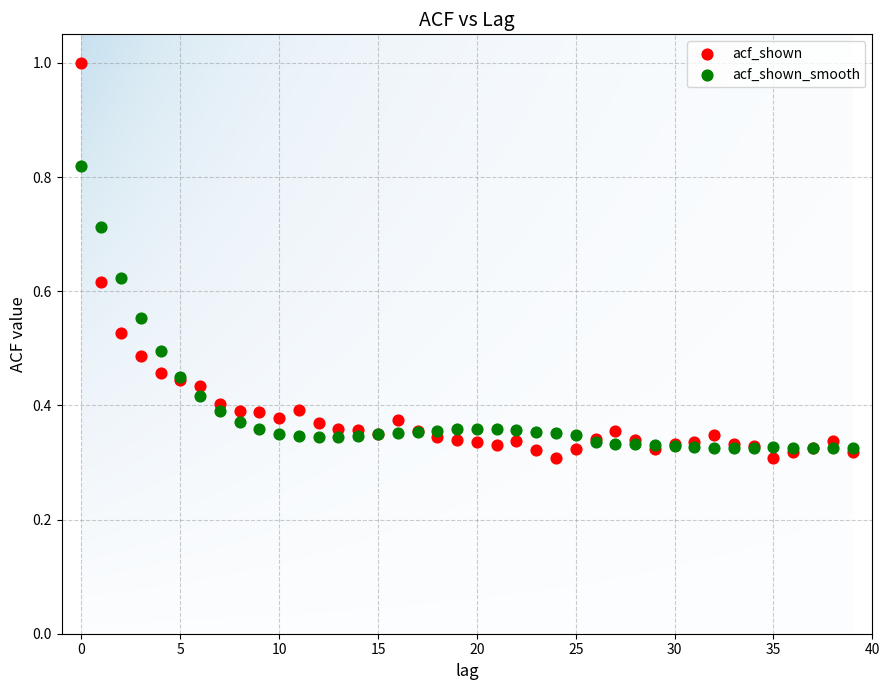

What are all the series names shown in the legend?

acf_shown, acf_shown_smooth